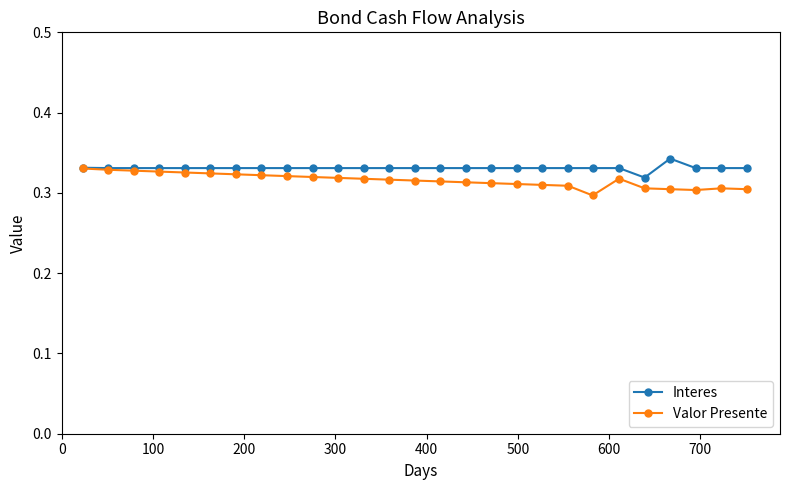

List the series in order of their overall mean, highest first.

Interes, Valor Presente